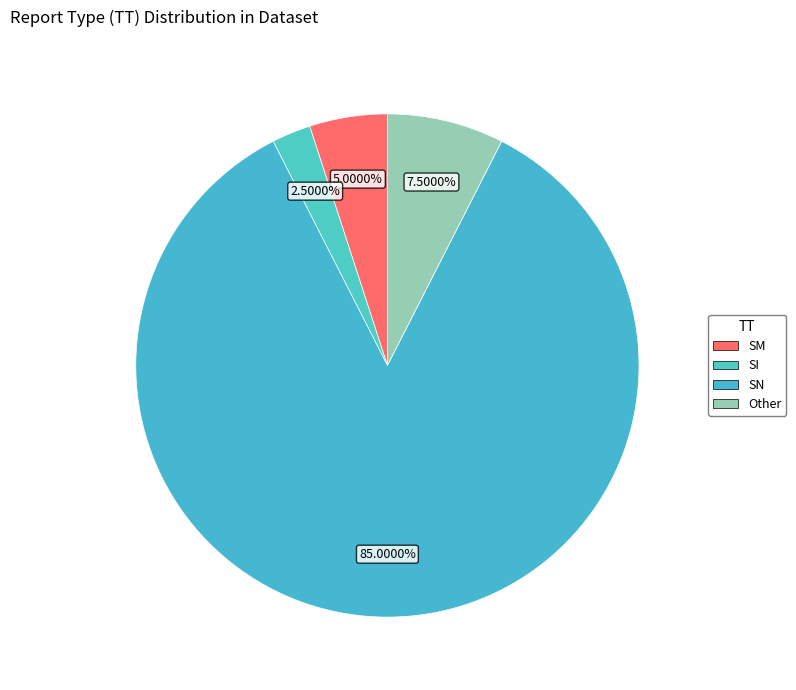

Which slice is the largest?

SN